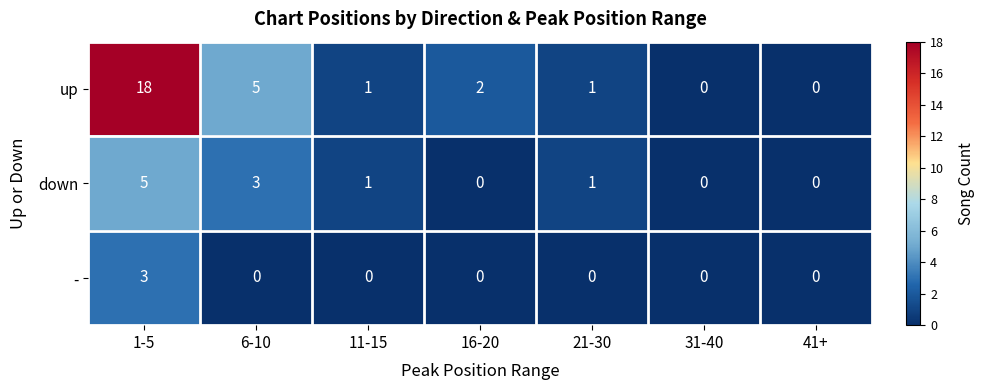

At which category does the chart reach its peak across all series?

1-5